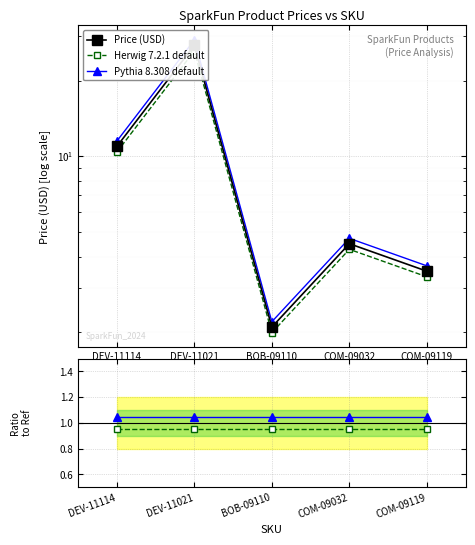

The value of Price (USD) at DEV-11114 is 3.6. True or false?

False